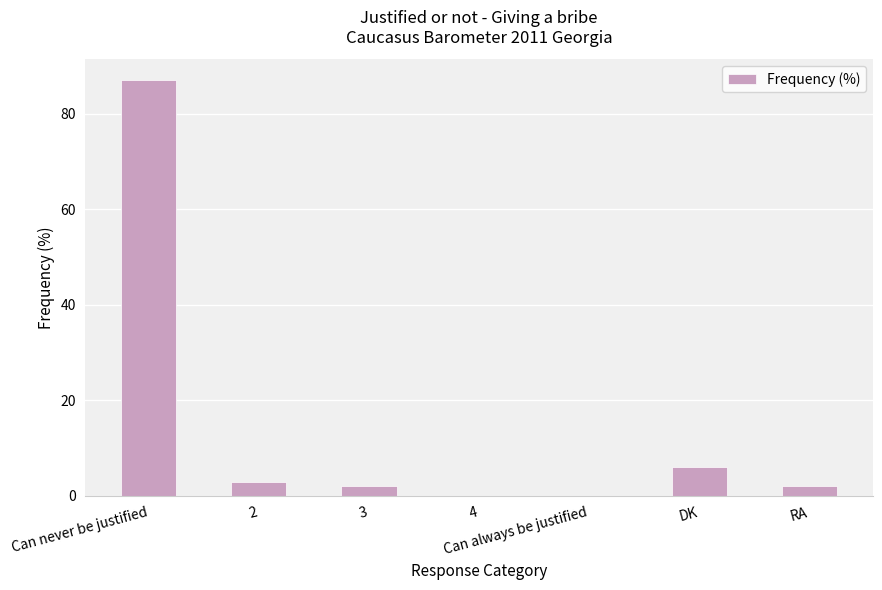

Reading left to right, extract all data points from this chart.

Can never be justified=87	2=3	3=2	4=0	Can always be justified=0	DK=6	RA=2